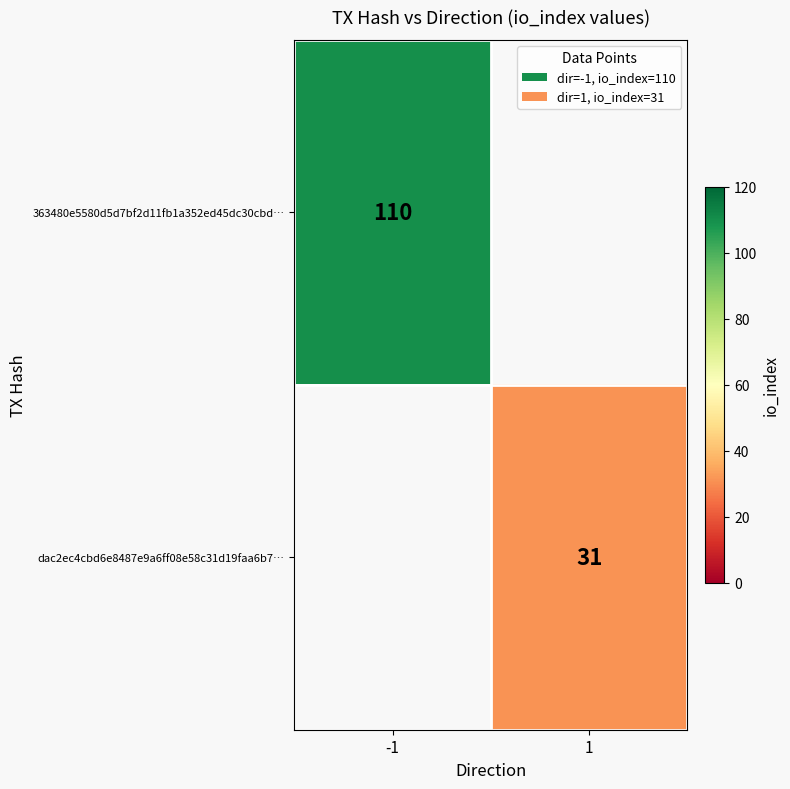

True or false: 363480e5580d5d7bf2d11fb1a352ed45dc30cbd… has a value of 181 at -1.

False